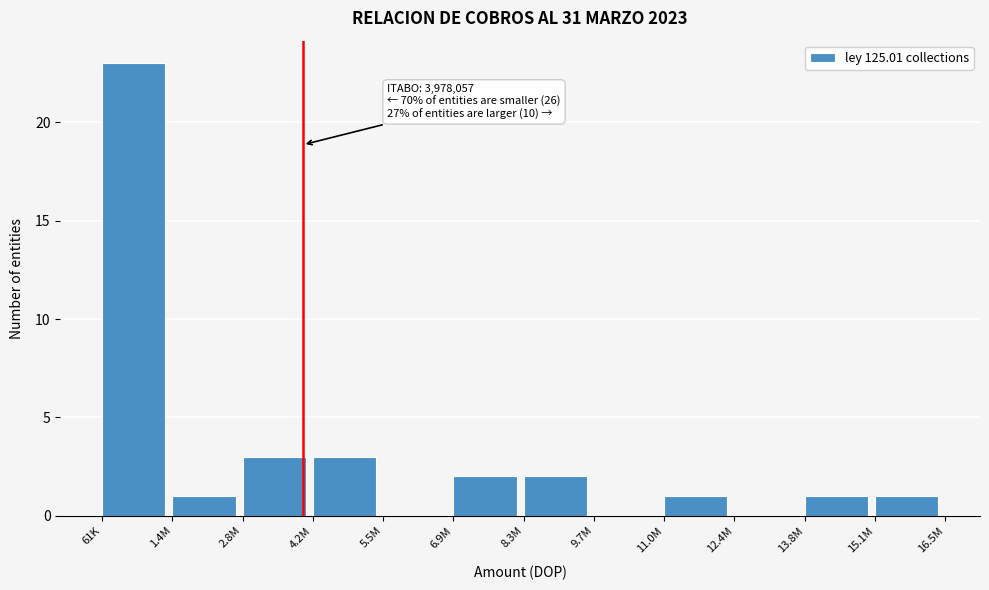

Reading right to left, extract all data points from this chart.

15.1M=1	13.8M=1	12.4M=0	11.0M=1	9.7M=0	8.3M=2	6.9M=2	5.5M=0	4.2M=3	2.8M=3	1.4M=1	61K=23